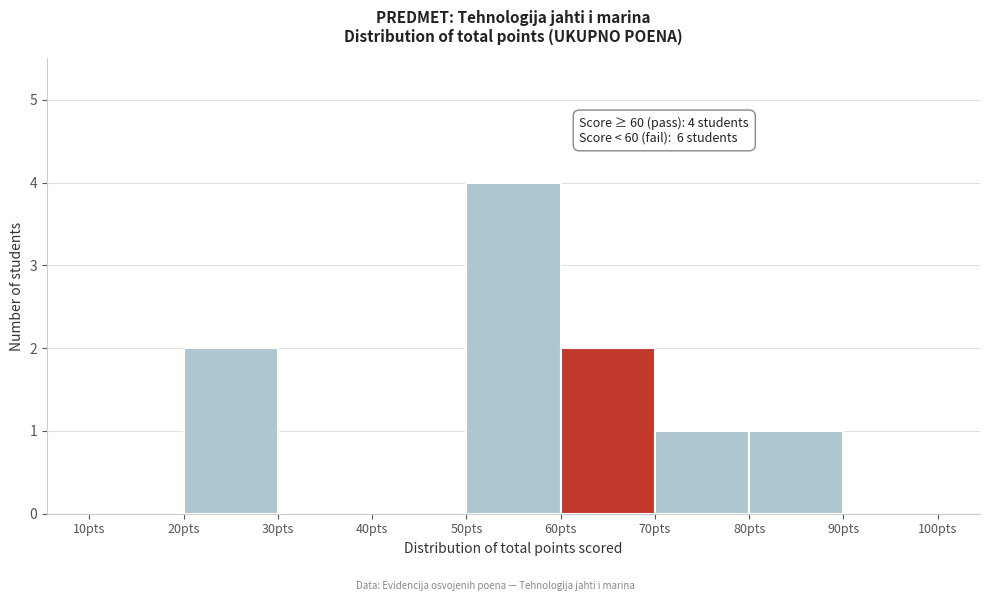

Over which range of the x-axis is the bar tallest?

50 to 60